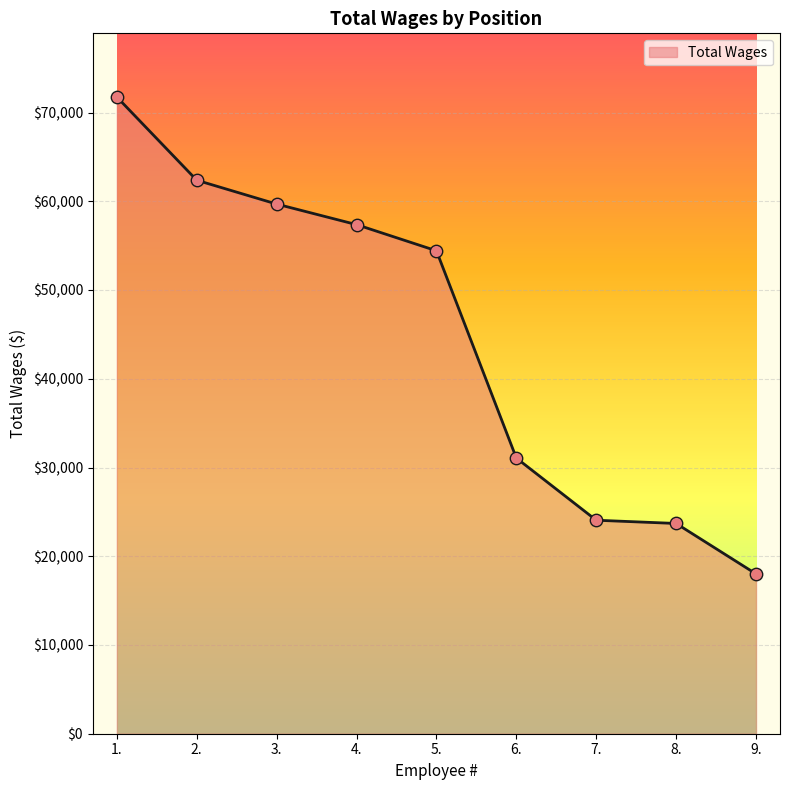

What is the change in value from 4. to 8.?

-33677